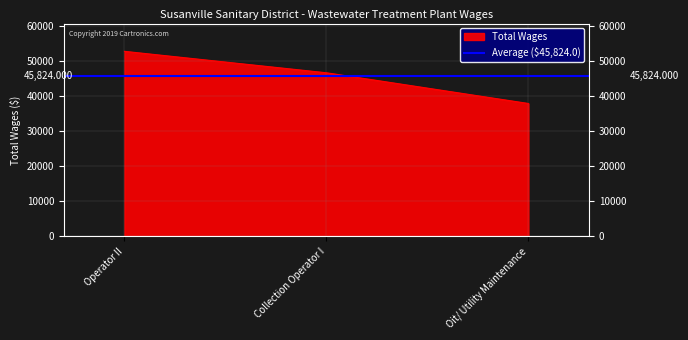

What is the sum of all values?

137472